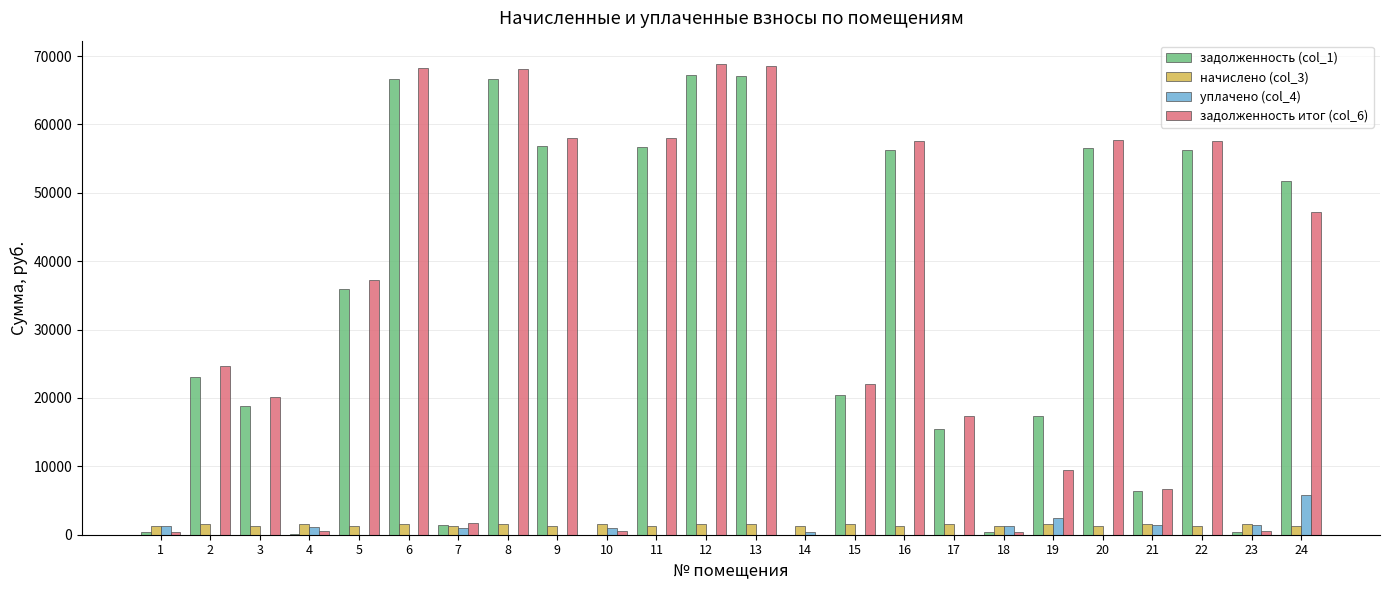

What is the approximate value of задолженность итог (col_6) at 3?

20149.4